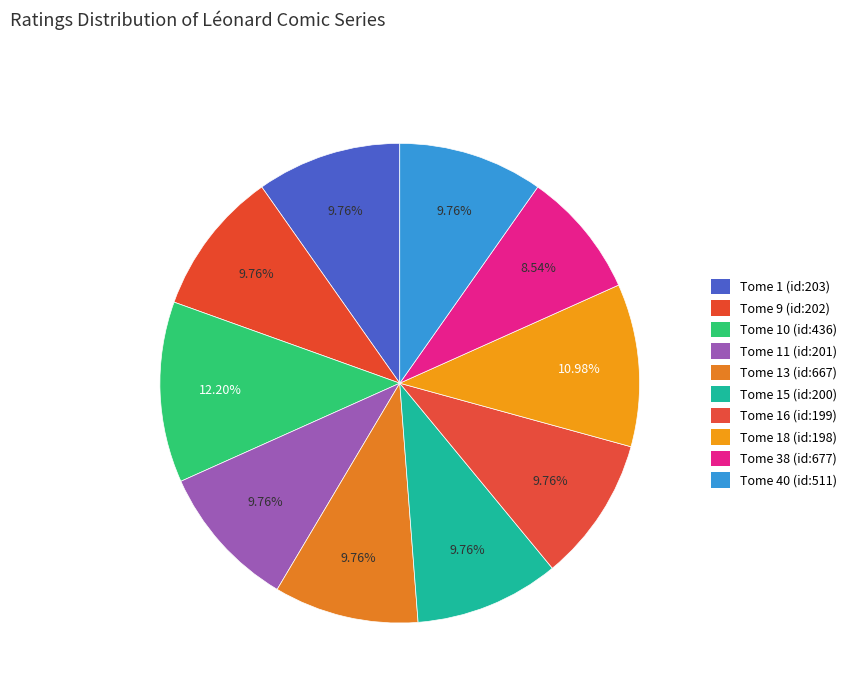

How many slices are in this pie chart?

10